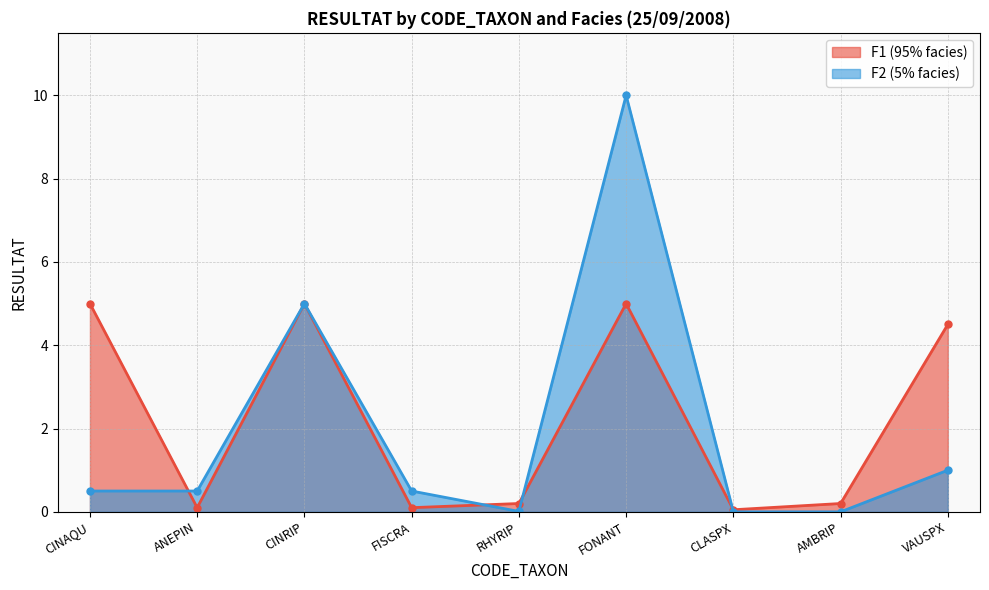

At which category does the data reach its first local valley?

ANEPIN